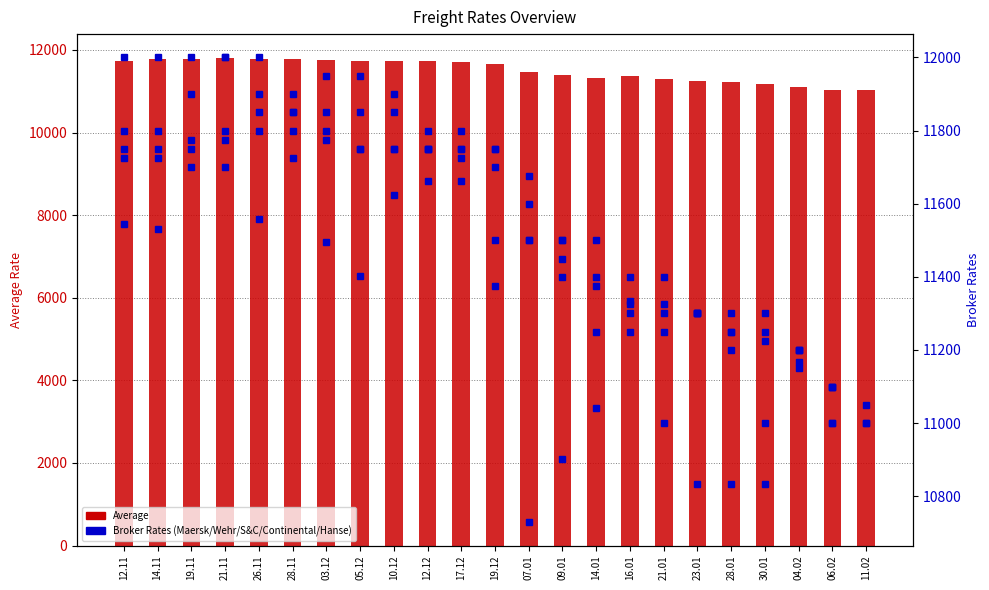

What is the difference between the maximum and minimum values in the S & C series?

1000.0